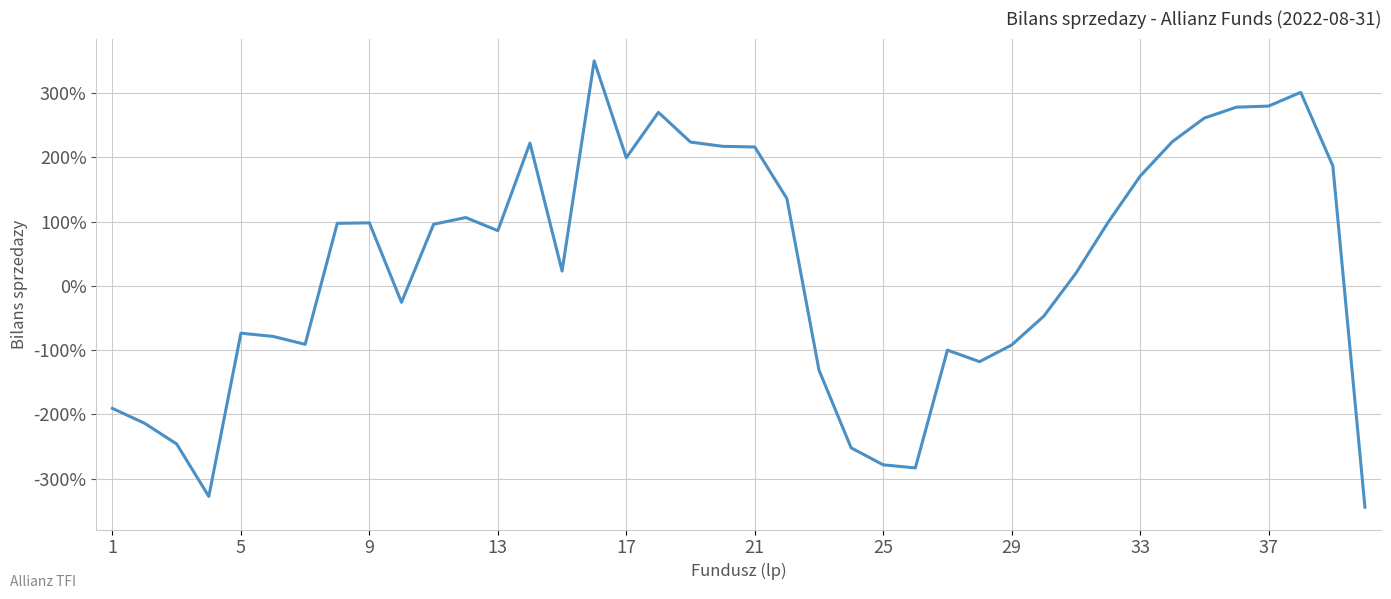

What is the minimum value shown in the chart?

-344.3